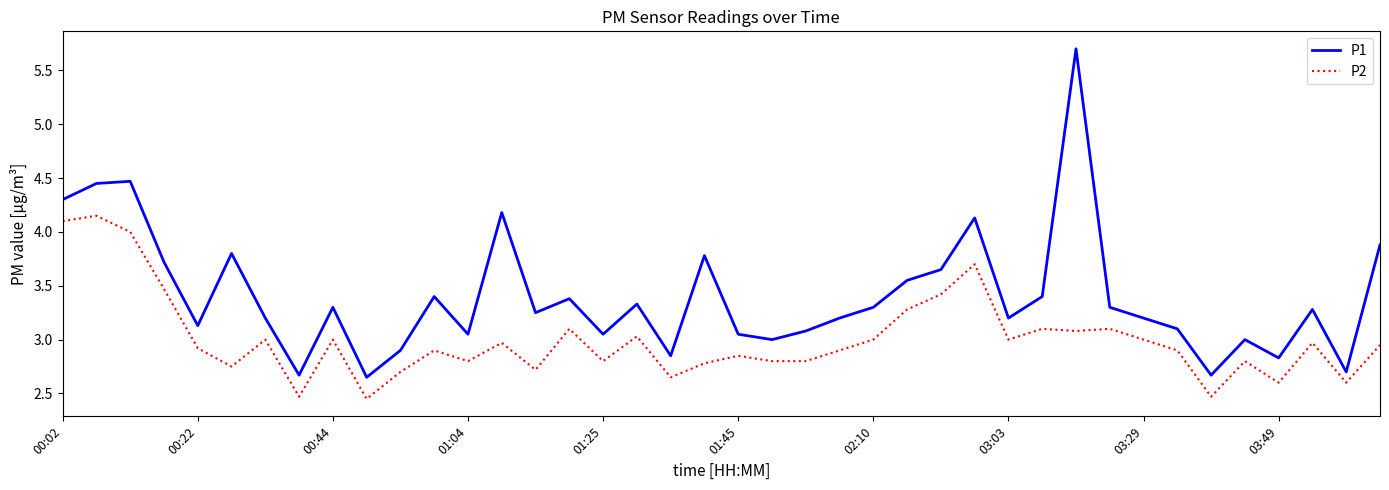

True or false: P1 and P2 intersect in this chart.

False